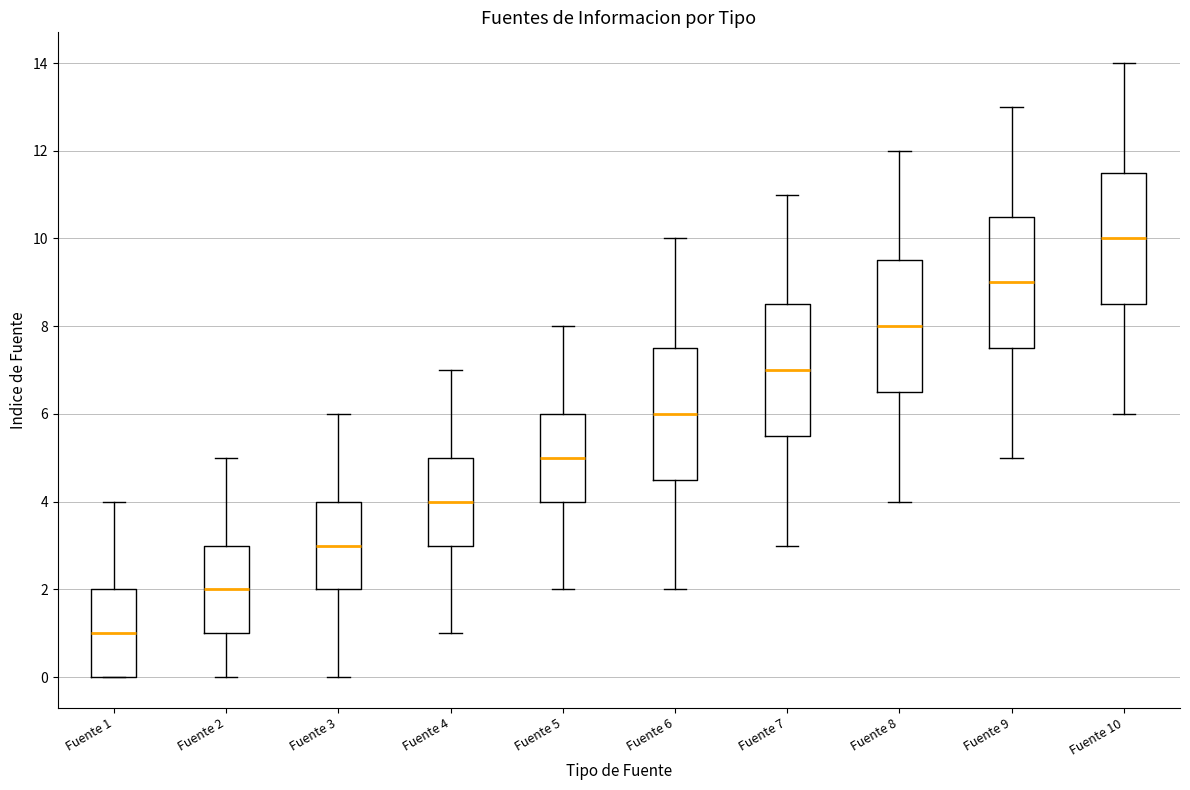

Where is the upper edge of the box for Fuente 2 on the y-axis? The values are not printed on the chart, so give them approximately, as read against the axis.

3.0